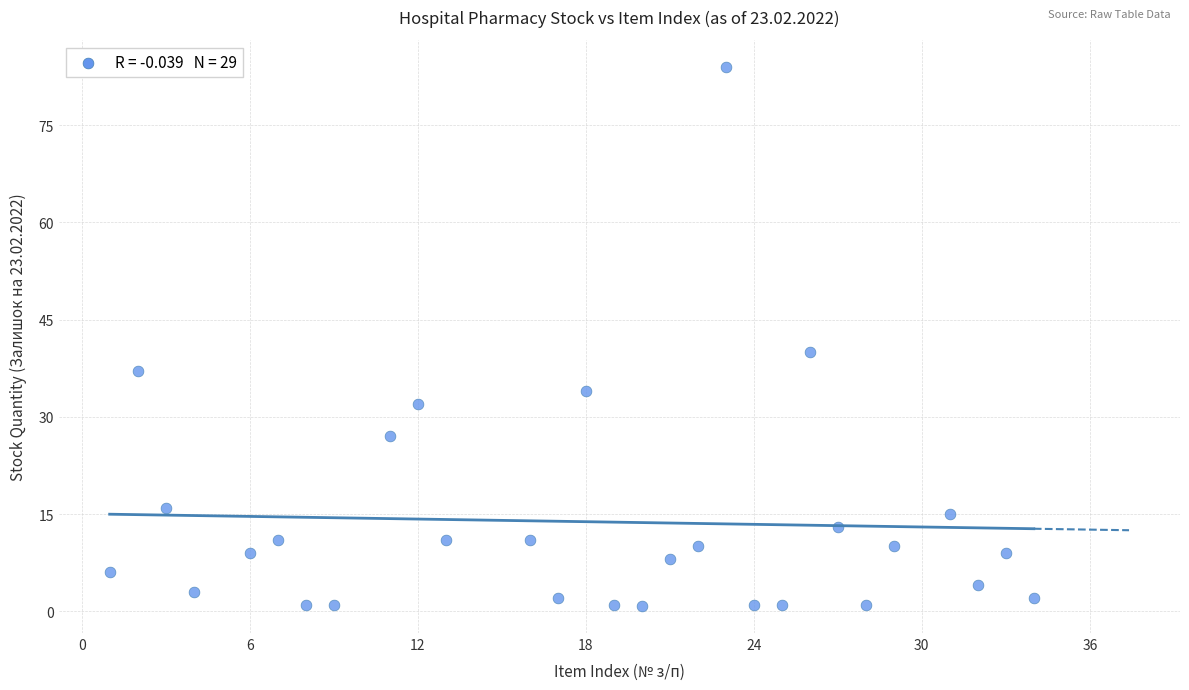

What is the range of Y values (max minus min)?

83.2